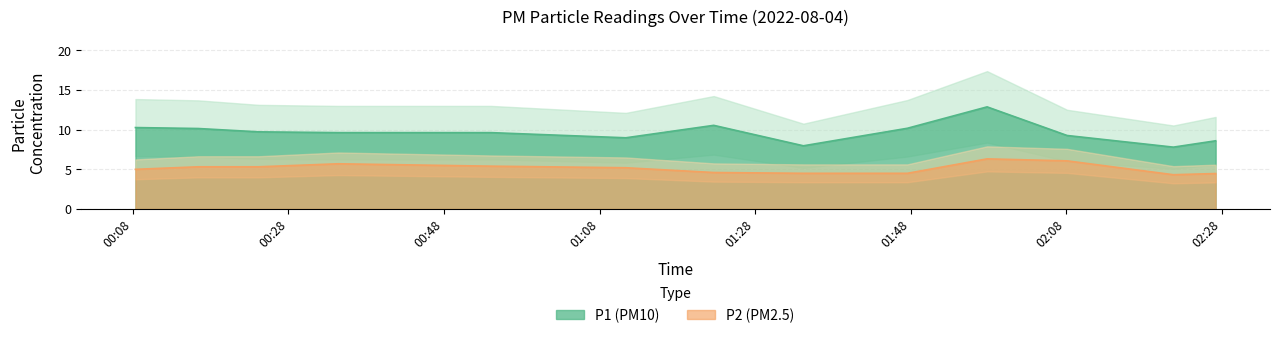

List the series in order of their overall mean, highest first.

P1, P2